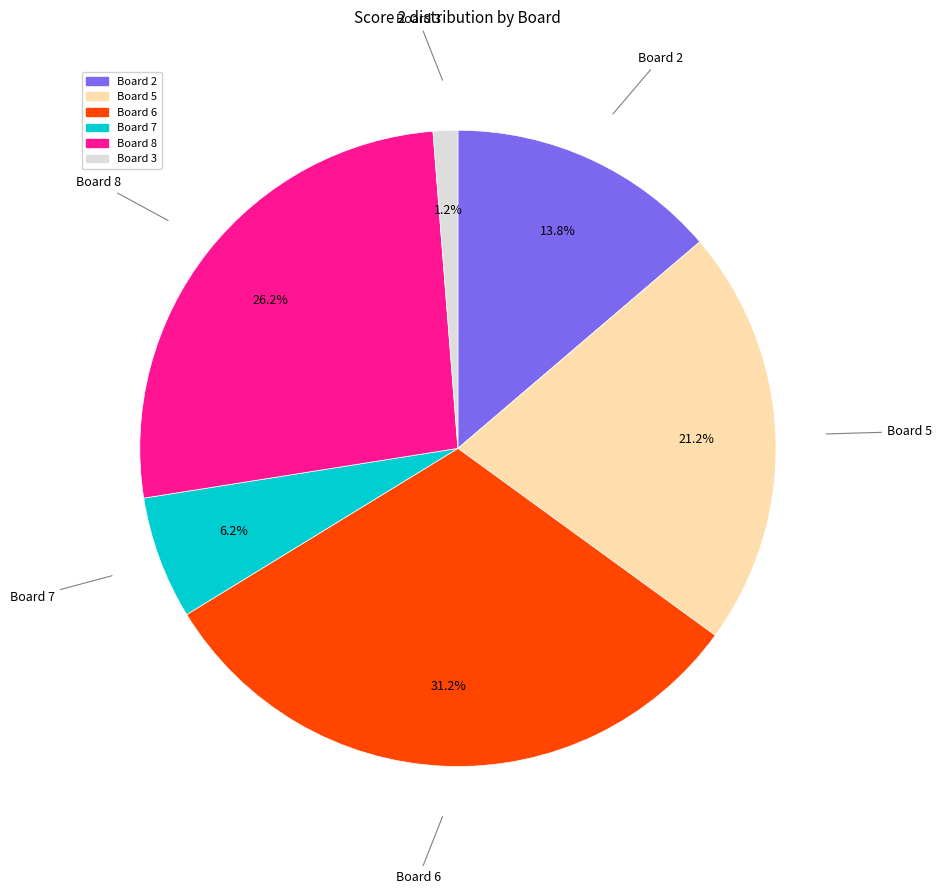

Combined, do Board 2 and Board 8 account for over 50%?

No